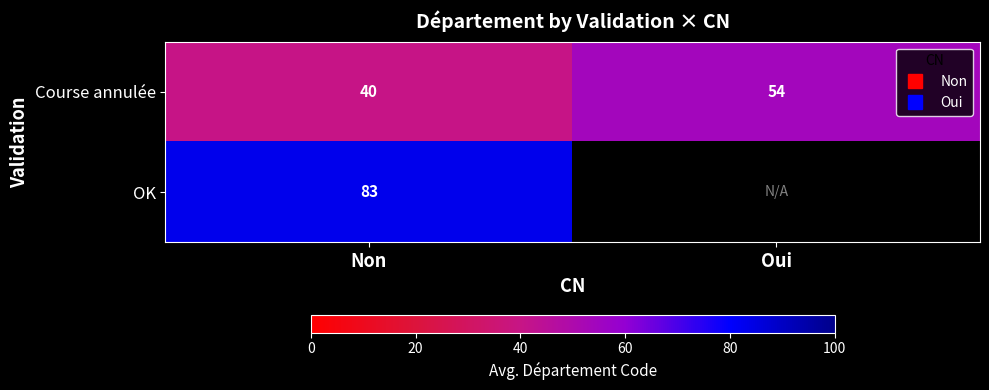

Is the value of OK at Oui greater than the value of Course annulée at Oui?

No